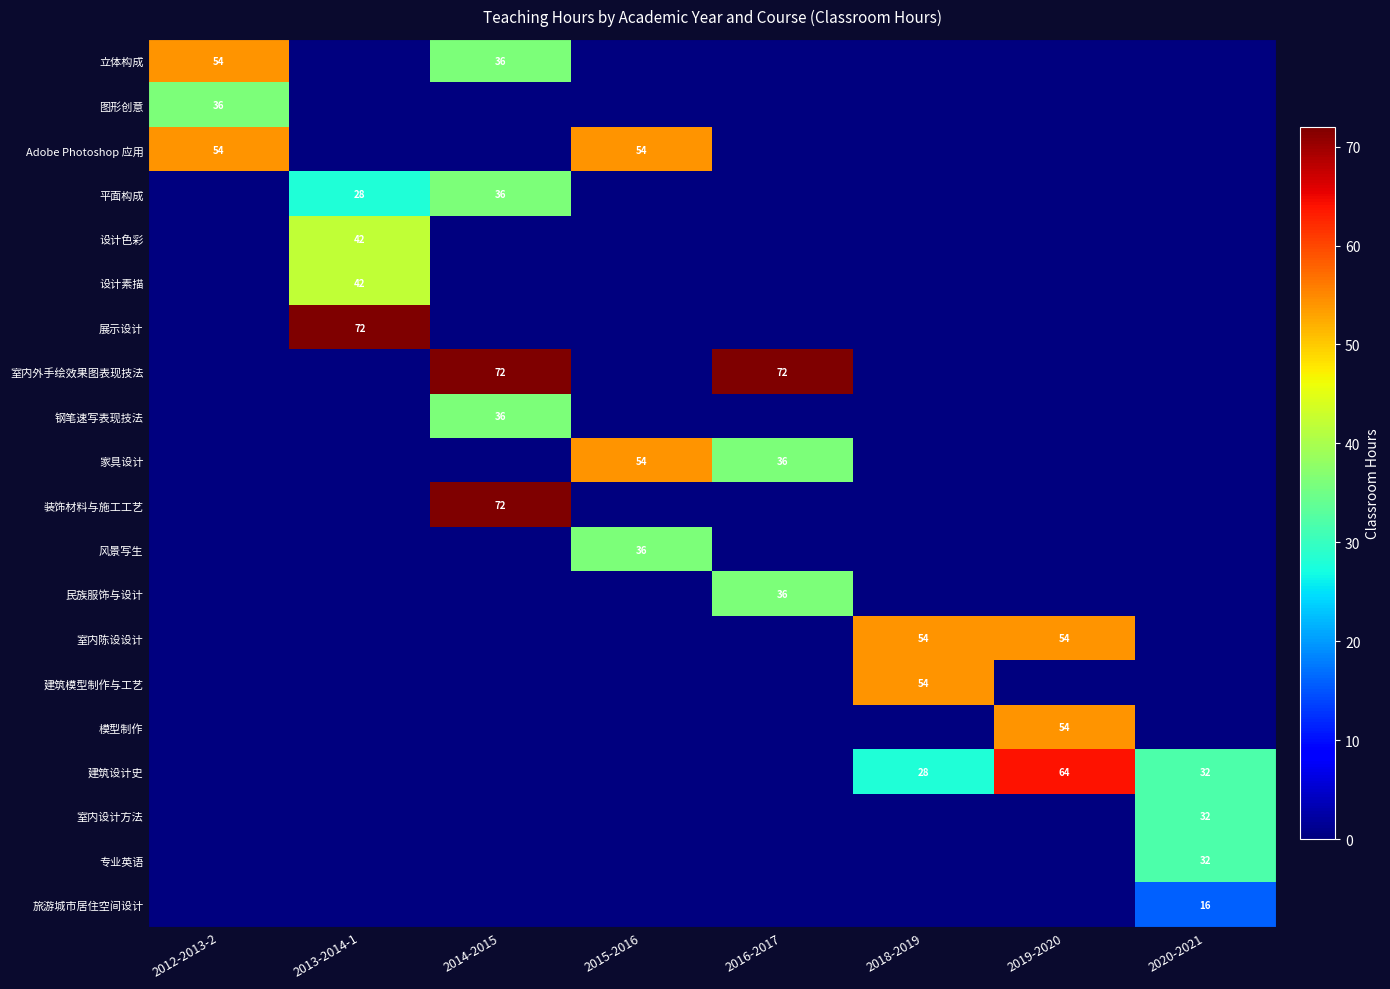

The 民族服饰与设计 series shows 36 at 2016-2017. True or false?

True